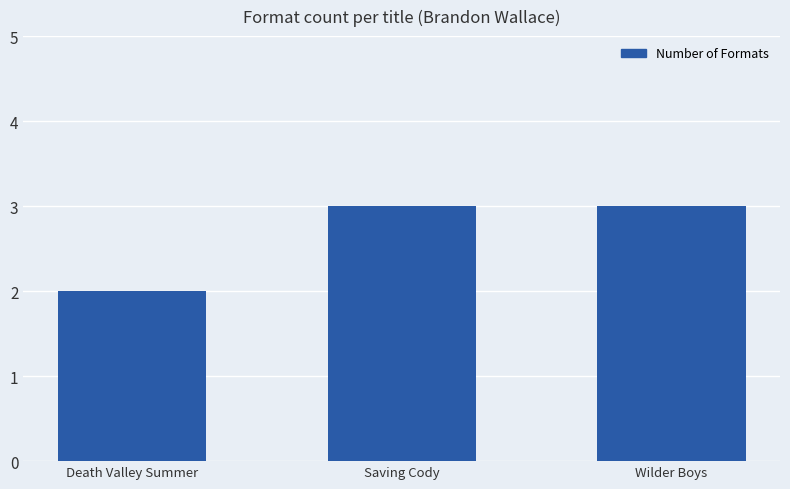

How many data points does each series have?

3